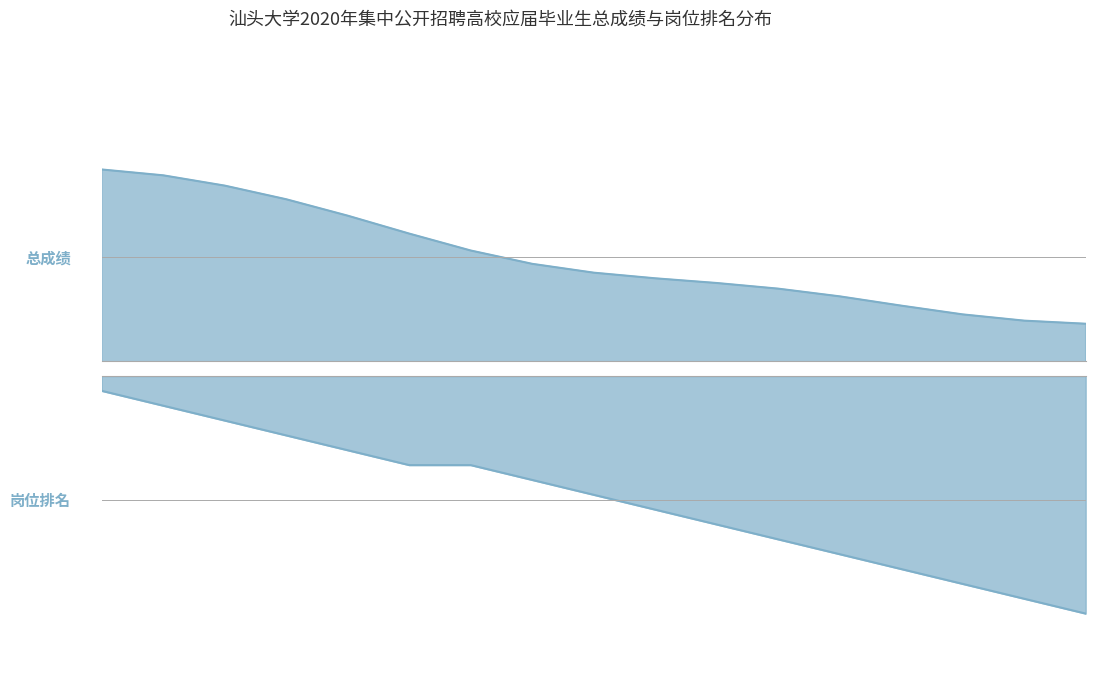

What is the label of the 1st point from the left?

陈逸雯